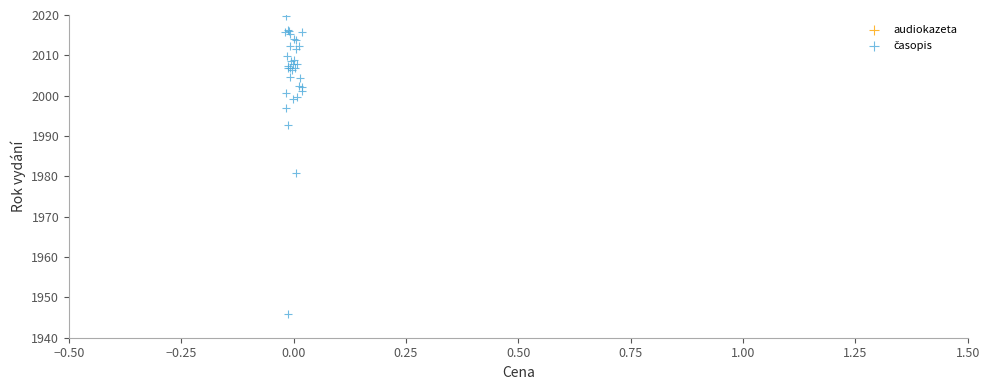

What Y value in the scatter plot is closest to 1982?

1980.7